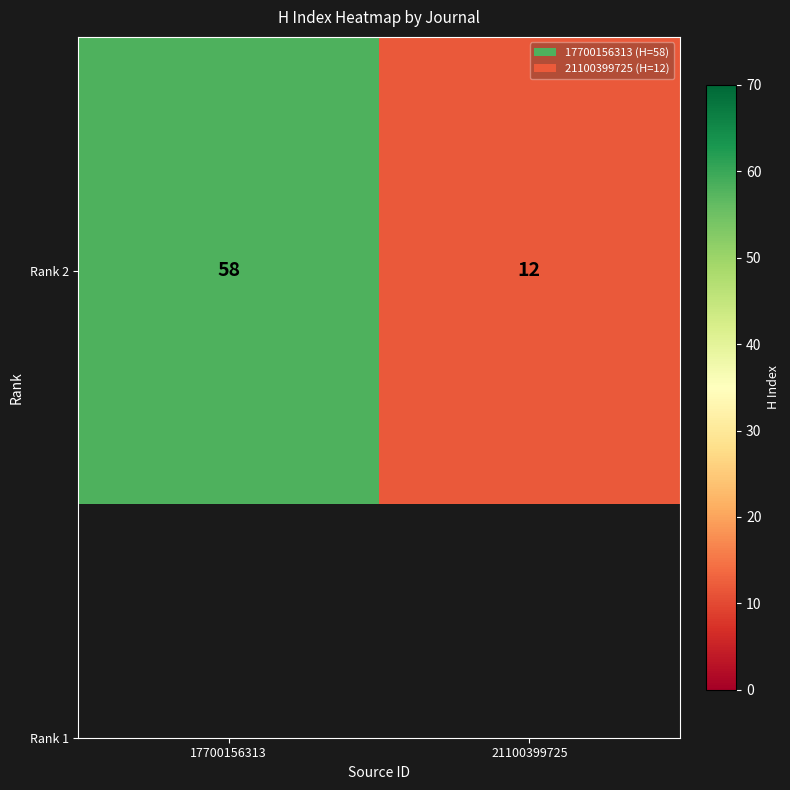

Is it true that the value at 17700156313 is 97?

False